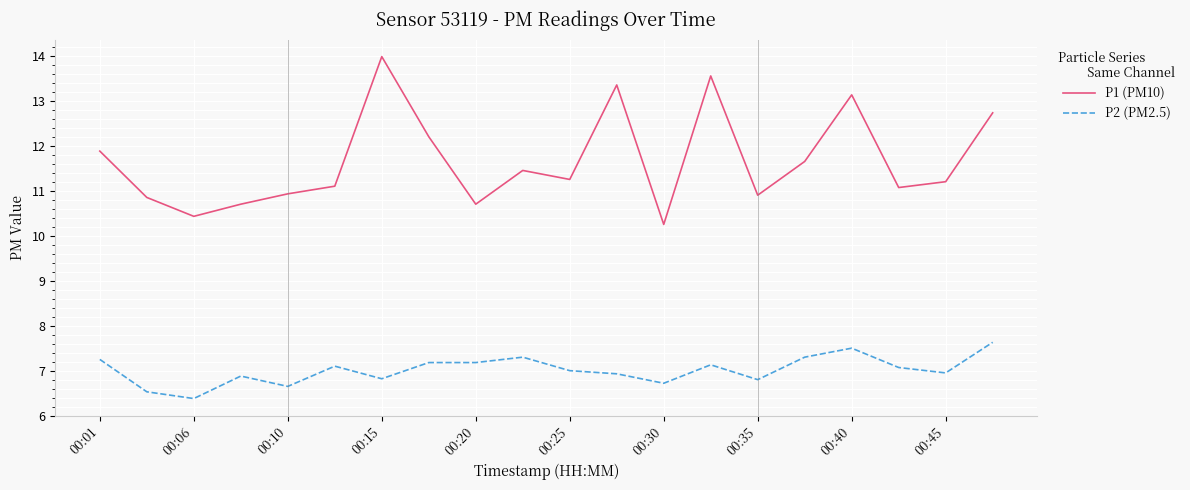

Which series has the largest range (max minus min)?

P1 (PM10)